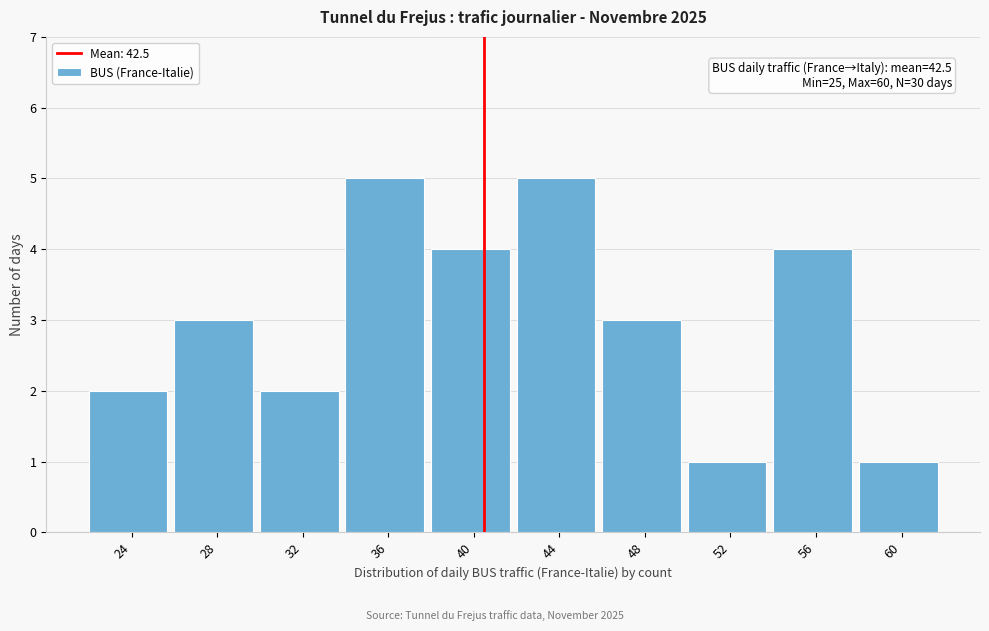

Reading right to left, transcribe all the data shown in this chart.

60=1	56=4	52=1	48=3	44=5	40=4	36=5	32=2	28=3	24=2